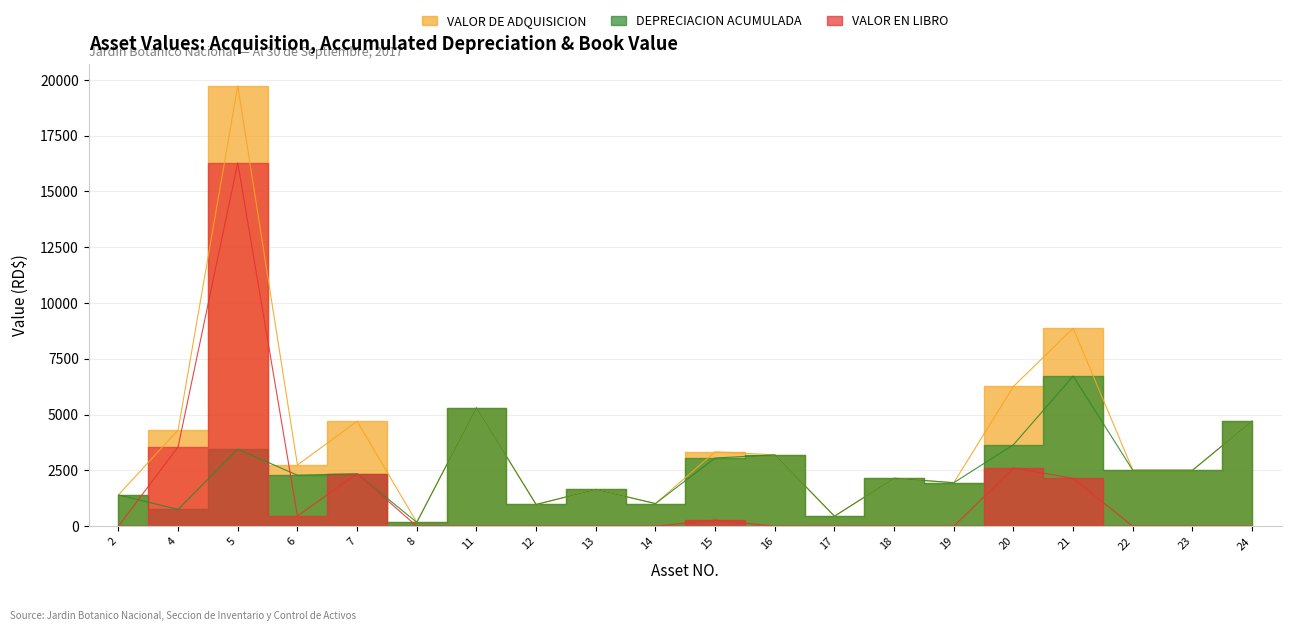

List the series in order of their peak value, lowest first.

DEPRECIACION ACUMULADA, VALOR EN LIBRO, VALOR DE ADQUISICION